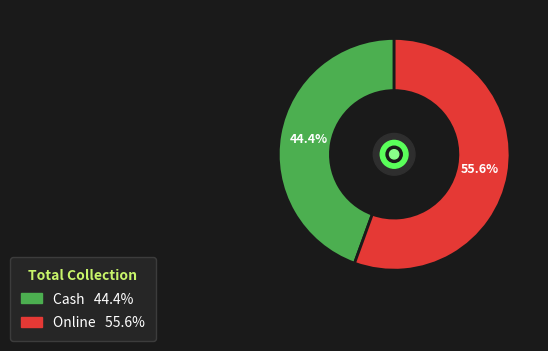

What is the smallest slice in the pie chart?

Cash